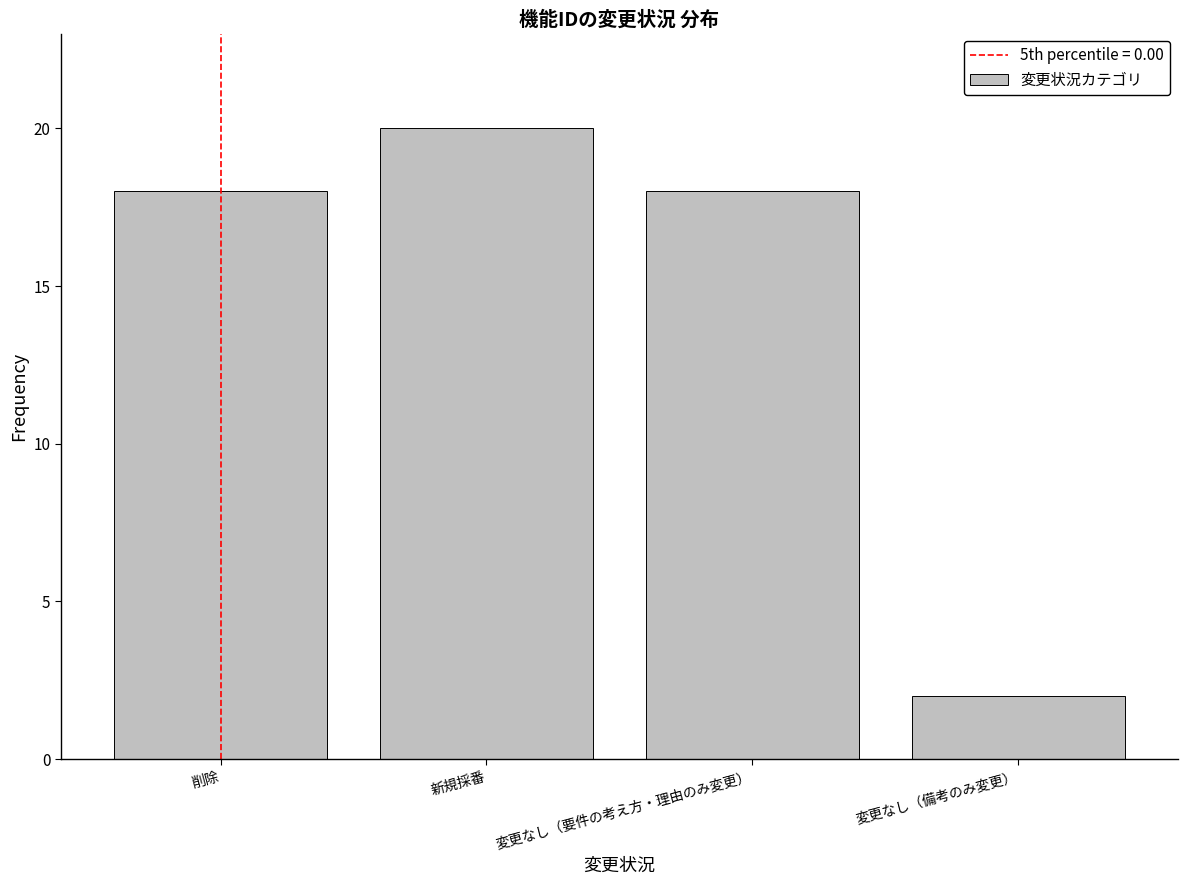

Reading left to right, transcribe all the data shown in this chart.

削除=18	新規採番=20	変更なし（要件の考え方・理由のみ変更）=18	変更なし（備考のみ変更）=2